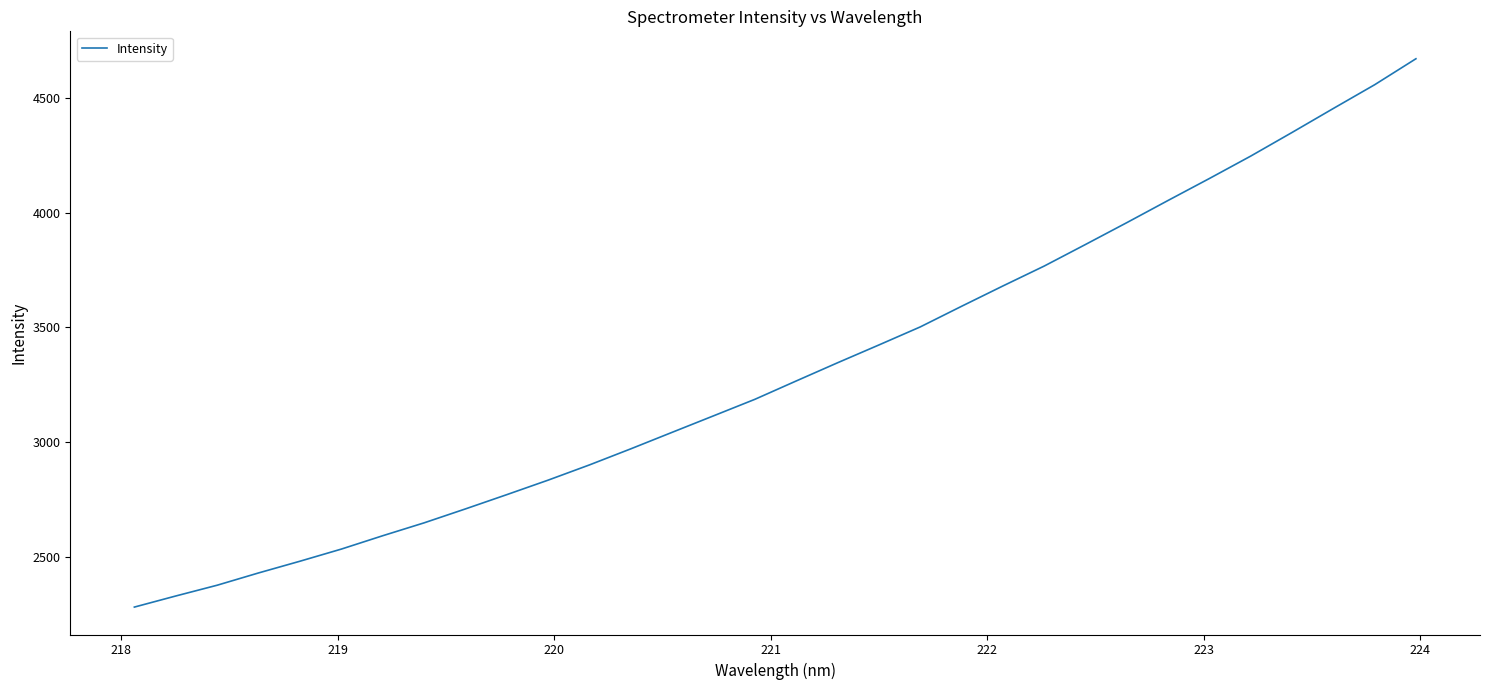

What is the smallest value displayed?

2283.0